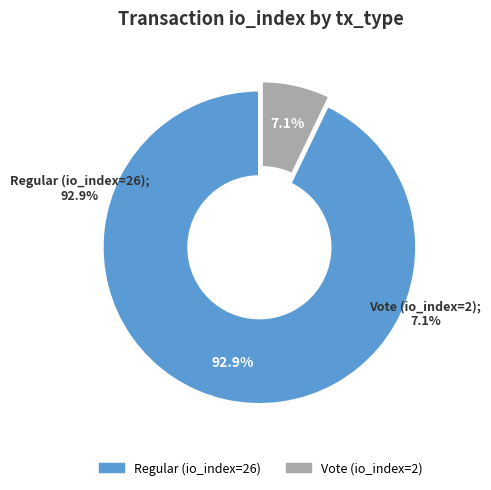

Count the number of slices in the pie.

2